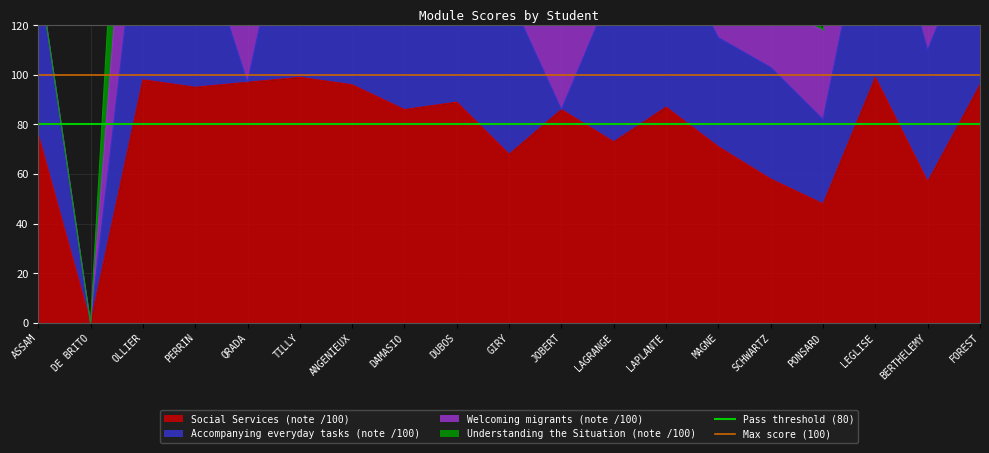

The value of Social Services (note /100) at PONSARD is 48. True or false?

True